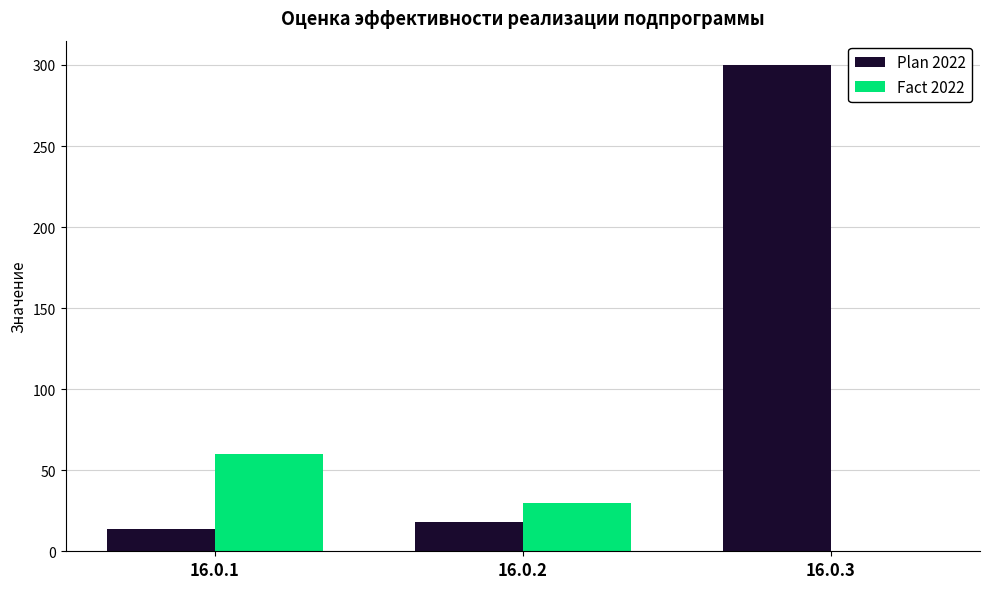

What is the maximum value for Plan 2022?

300